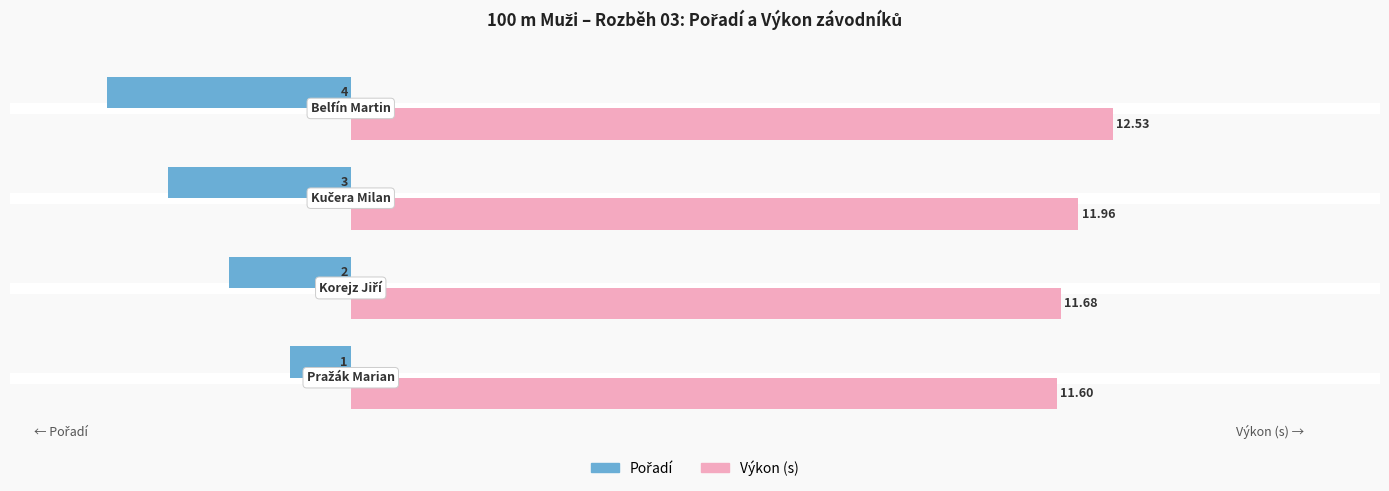

Which series has the largest total across all categories?

Výkon (s)